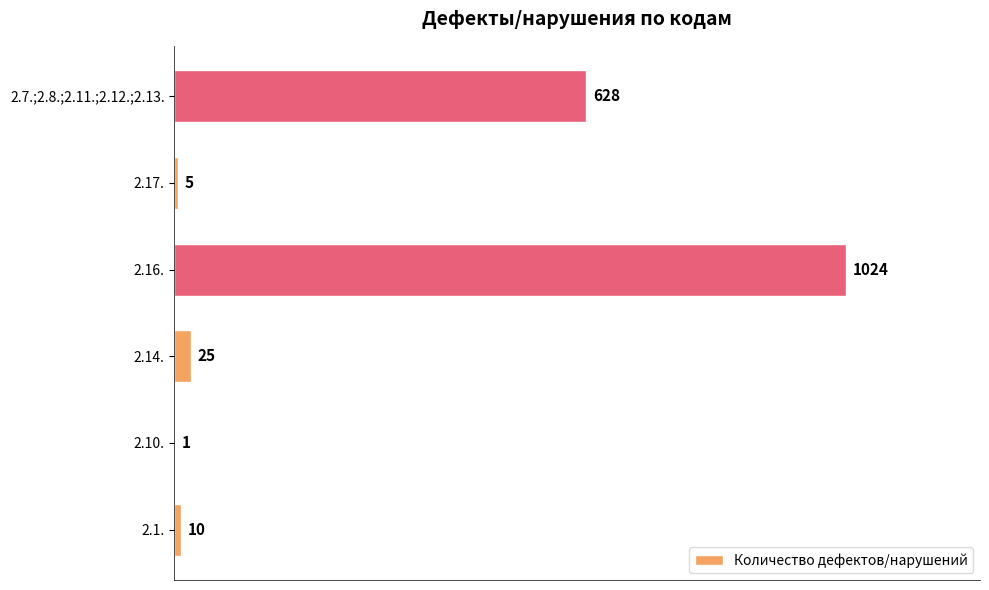

What is the sum of the values at 2.10. and 2.17.?

6